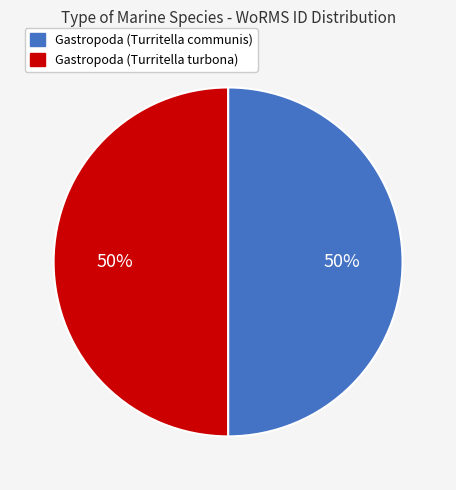

What percentage is the Gastropoda (Turritella turbona) slice, to the nearest percent?

50%